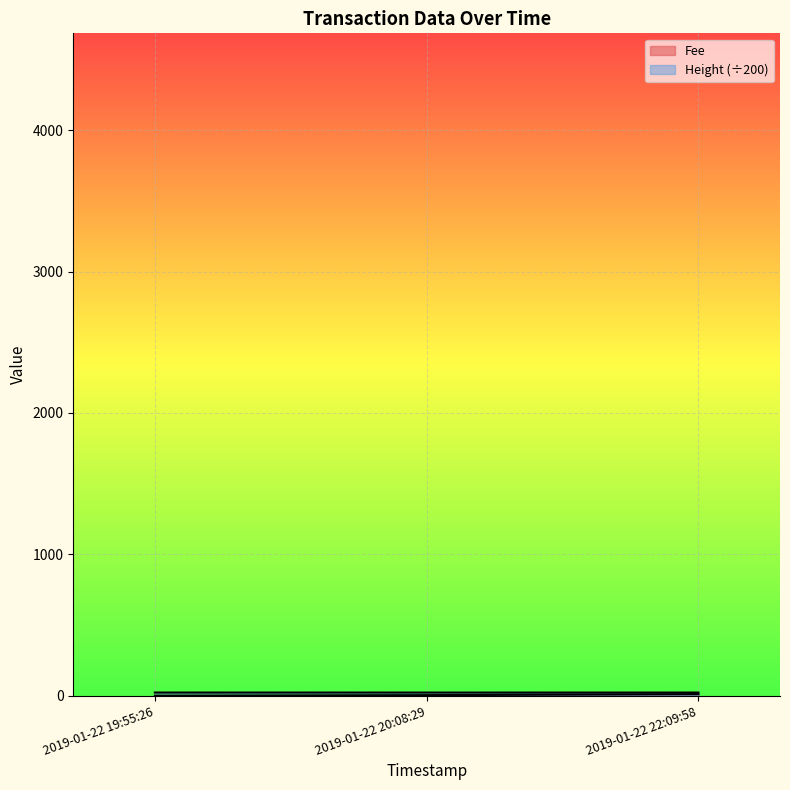

True or false: Fee has a value of 0.1 at 2019-01-22 19:55:26.

True